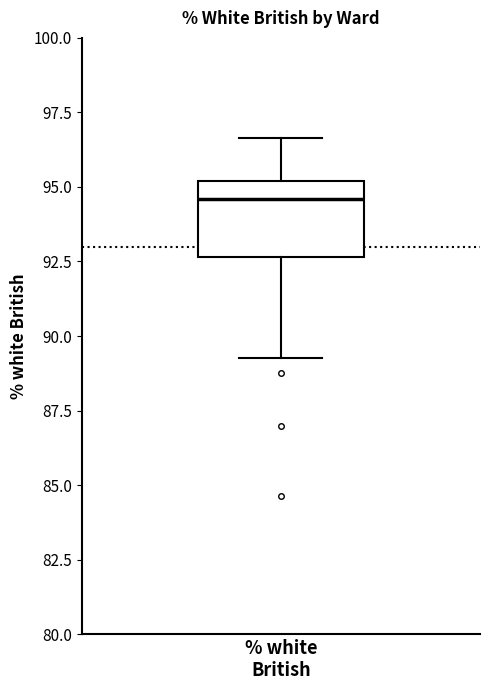

Where does the median line of the box for % white British sit on the y-axis? The values are not printed on the chart, so give them approximately, as read against the axis.

94.5